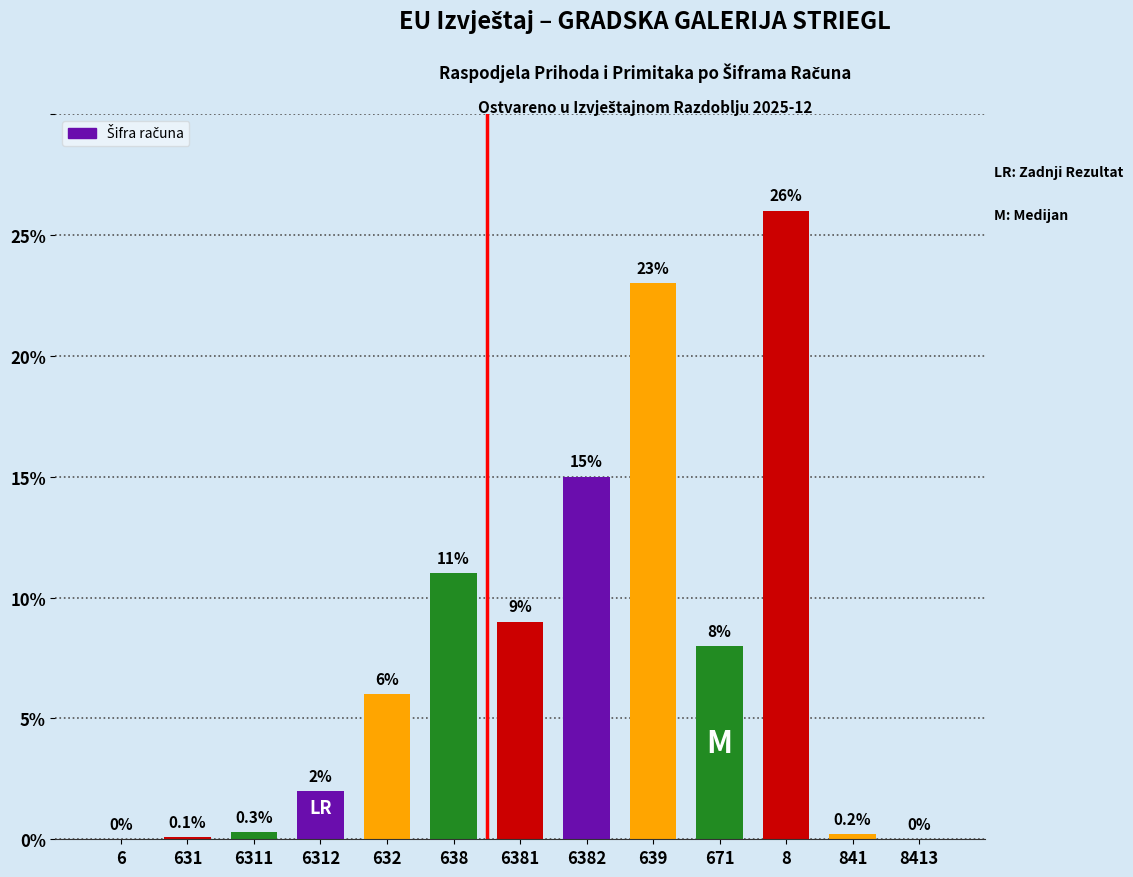

Reading right to left, extract all data points from this chart.

8413=0.0	841=0.2	8=26.0	671=8.0	639=23.0	6382=15.0	6381=9.0	638=11.0	632=6.0	6312=2.0	6311=0.3	631=0.1	6=0.0